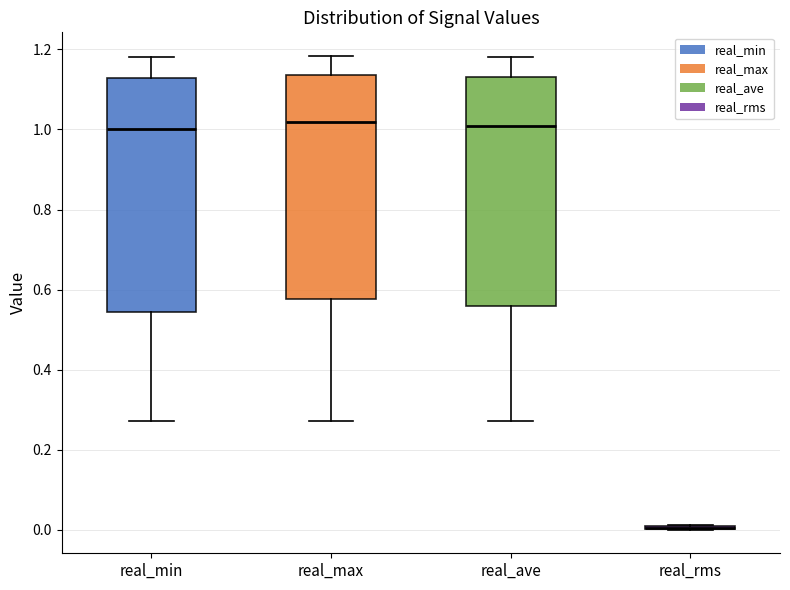

Reading left to right, transcribe this box plot: for each box, give where its median line is, the range the box spans, and where its two whiskers end, as read against the y-axis. The values are not printed on the chart, so give them approximately, as read against the axis.

real_min: median 1.00, box 0.54 to 1.12, whiskers 0.28 to 1.18
real_max: median 1.02, box 0.58 to 1.14, whiskers 0.28 to 1.18
real_ave: median 1.00, box 0.56 to 1.14, whiskers 0.28 to 1.18
real_rms: box collapsed to a line at 0.00, whiskers 0.00 to 0.02